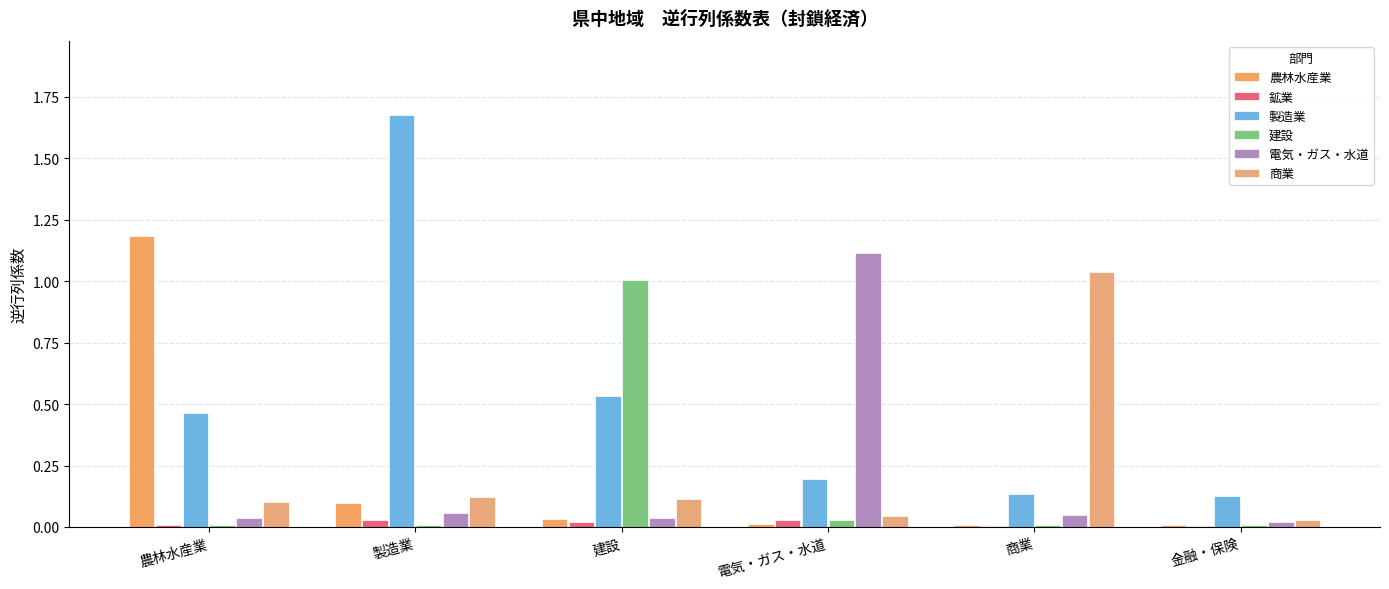

Rank the categories by 農林水産業 value from highest to lowest.

農林水産業, 製造業, 建設, 電気・ガス・水道, 商業, 金融・保険